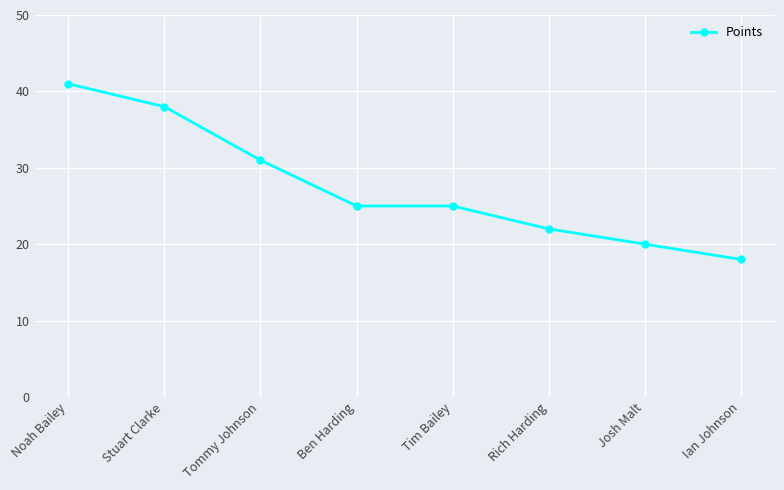

What is the sum of the values at Ian Johnson and Stuart Clarke?

56